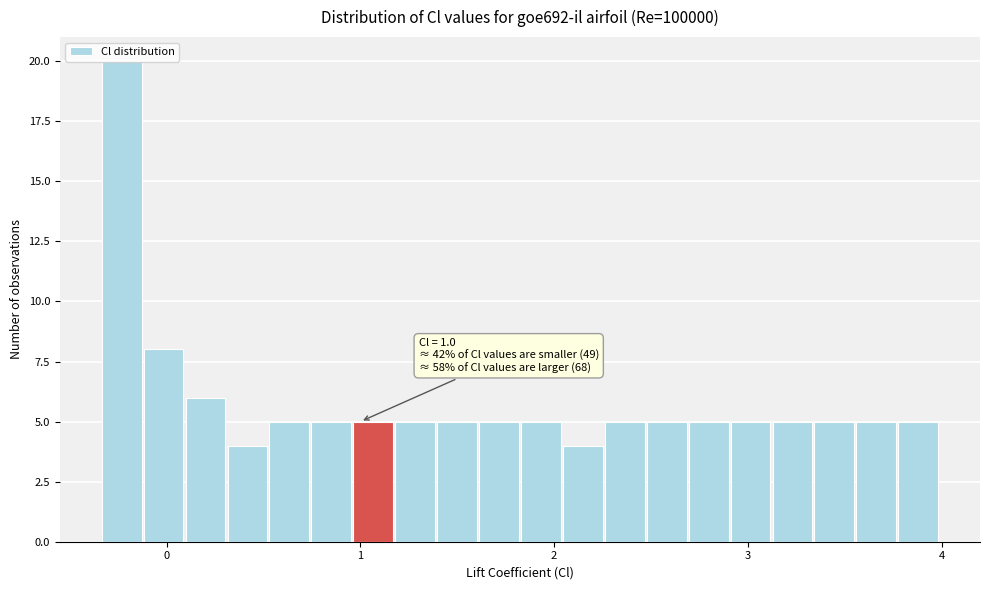

Read against the x-axis, roughly where is the centre of the tallest bar?

-0.2